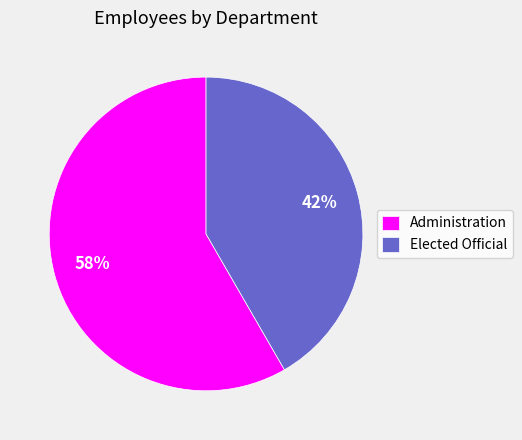

To the nearest percent, what is the average slice percentage?

50%